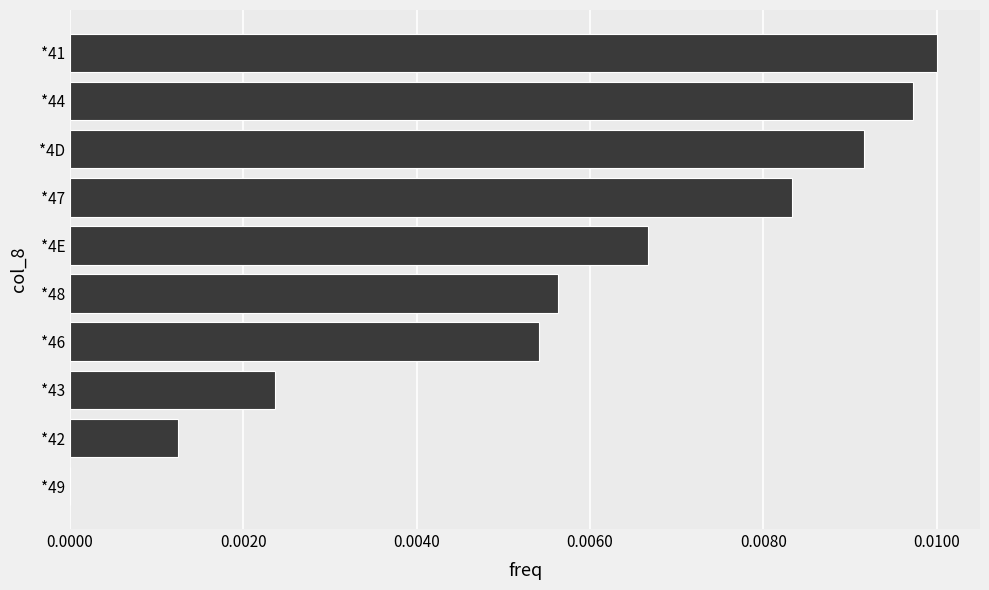

The chart shows a value of 0.0 at *42. True or false?

True